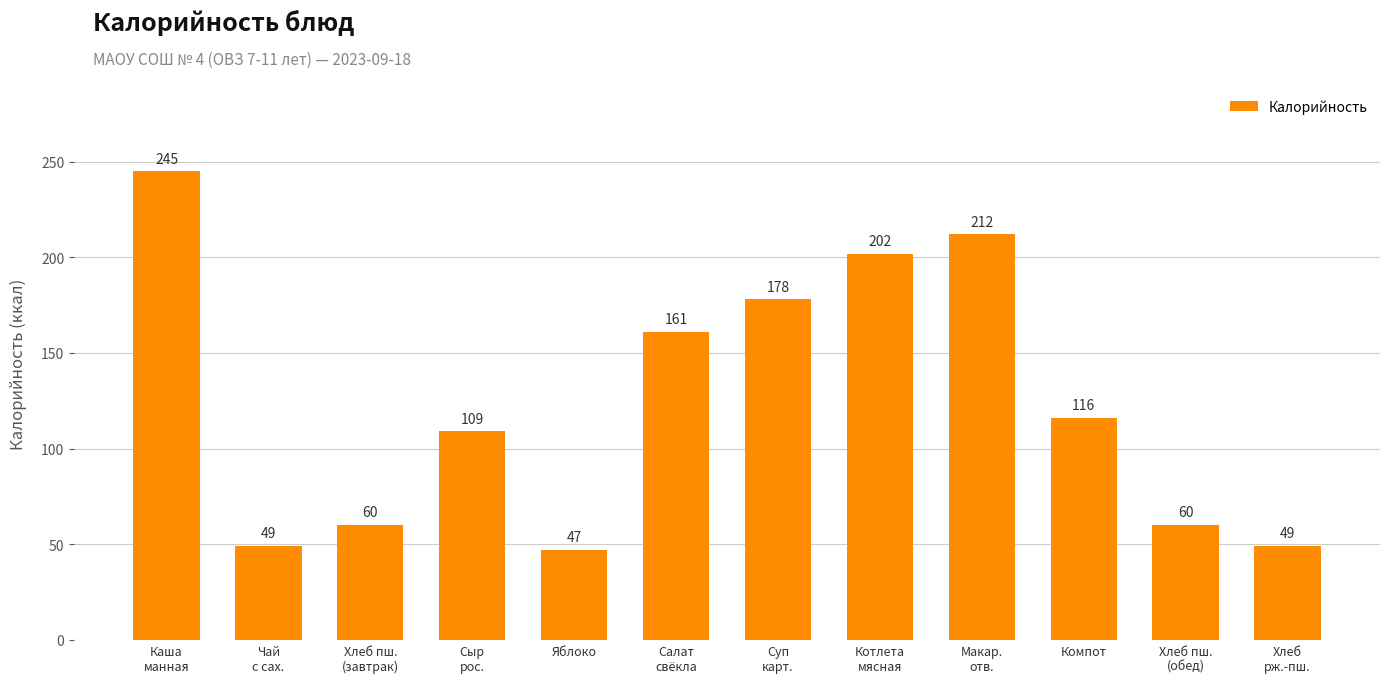

The value at Макар.
отв. is 142. True or false?

False